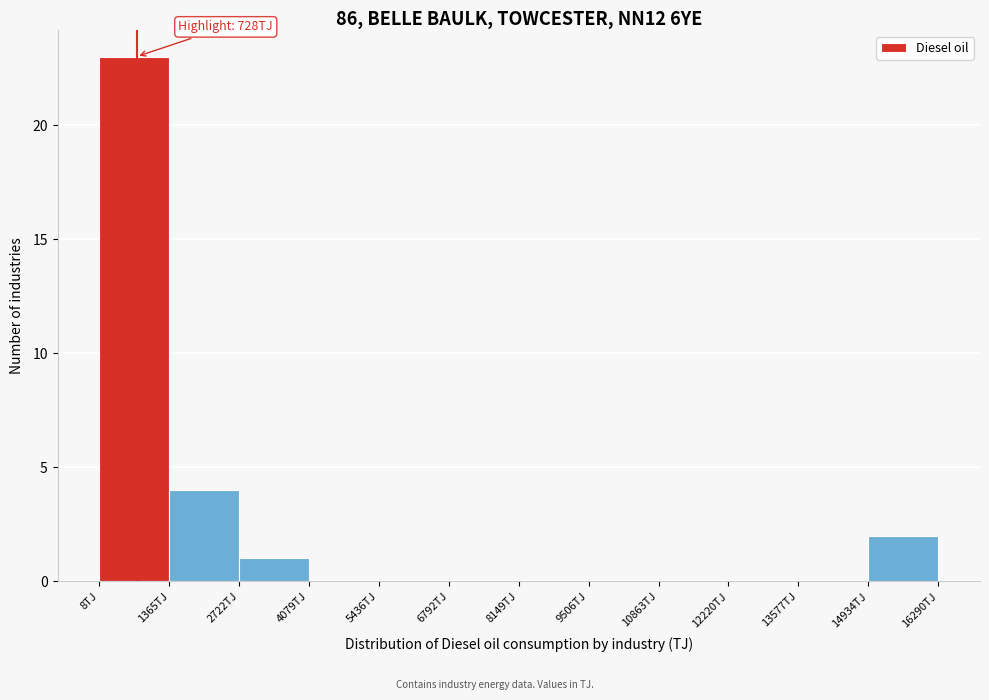

Which range on the x-axis has the tallest bar?

0 to 1400